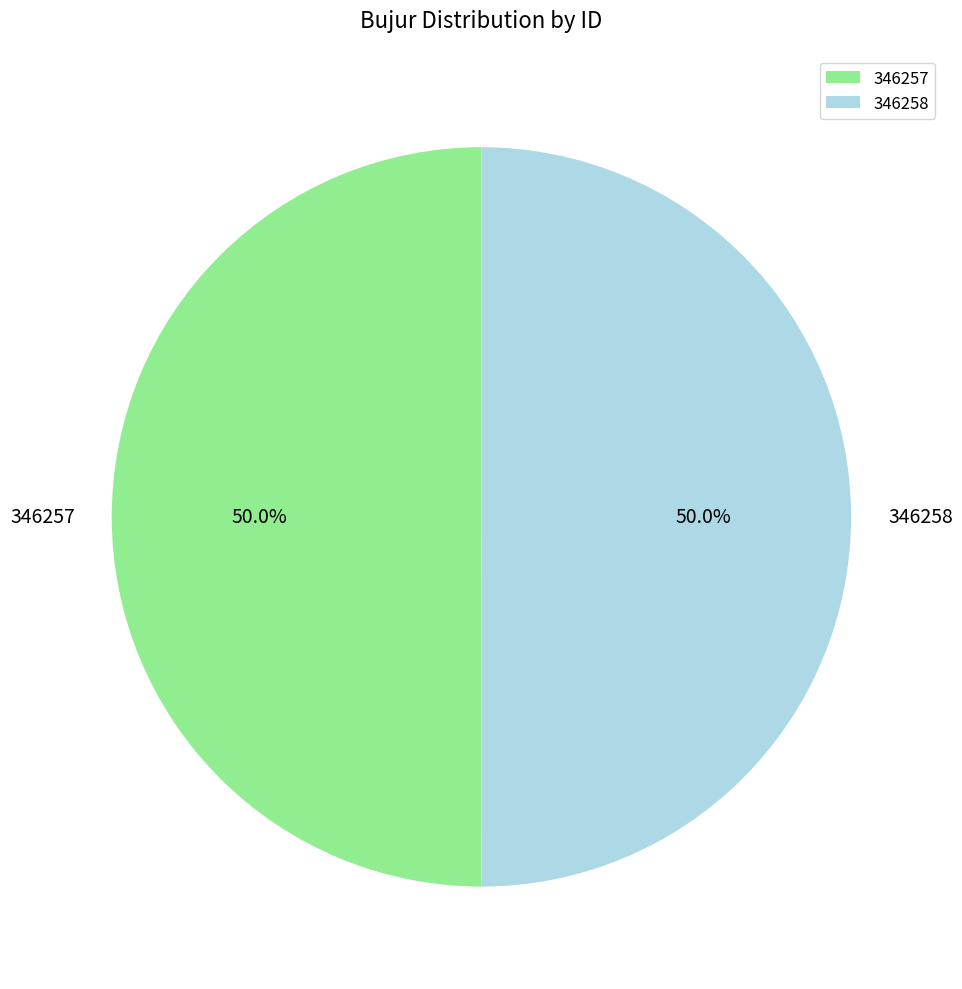

Is the sum of 346257 and 346258 greater than half?

Yes